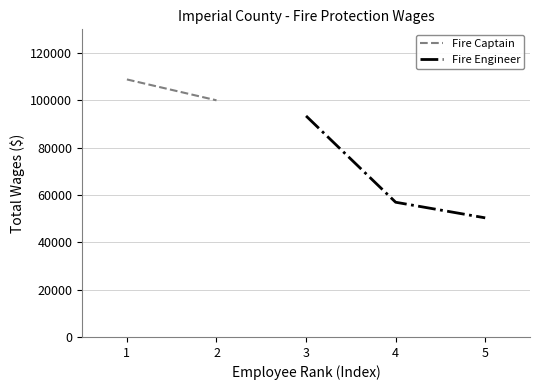

Rank the categories by Fire Engineer value from lowest to highest.

5, 4, 3